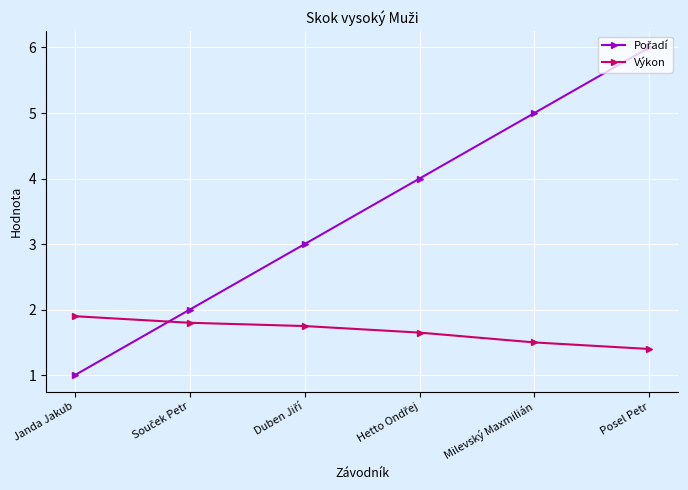

True or false: Výkon has a value of 1.9 at Janda Jakub.

True